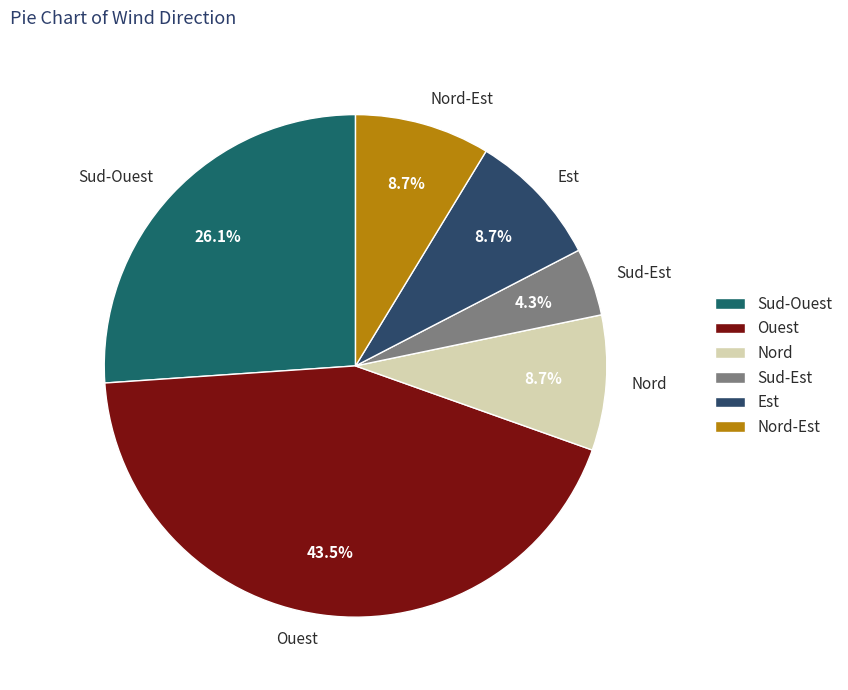

How many segments does this pie chart have?

6